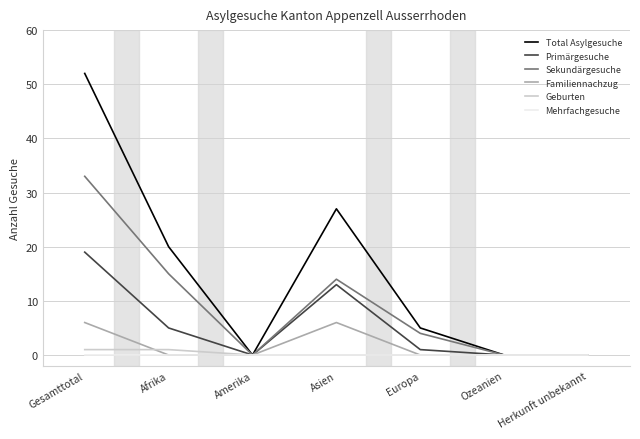

What is the difference between the highest and lowest values at Asien?

27